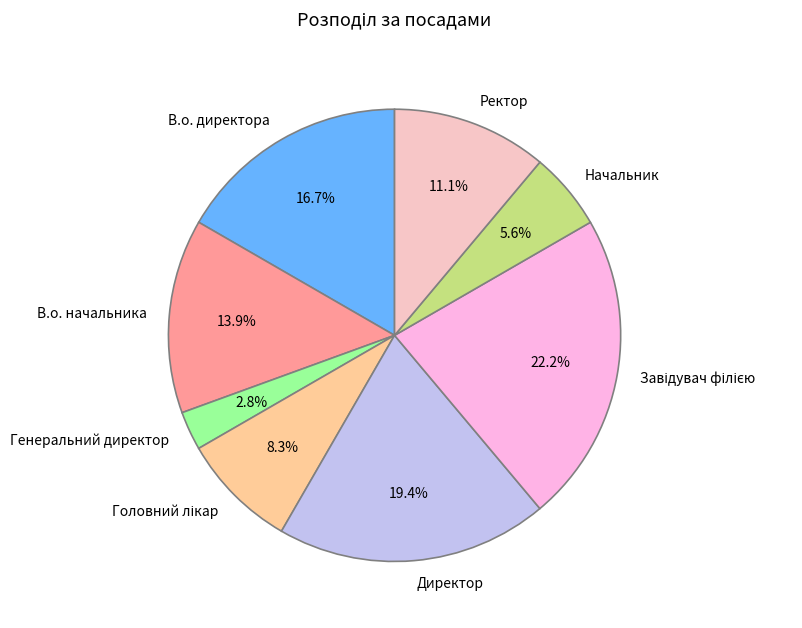

Is Директор the majority of the pie?

No